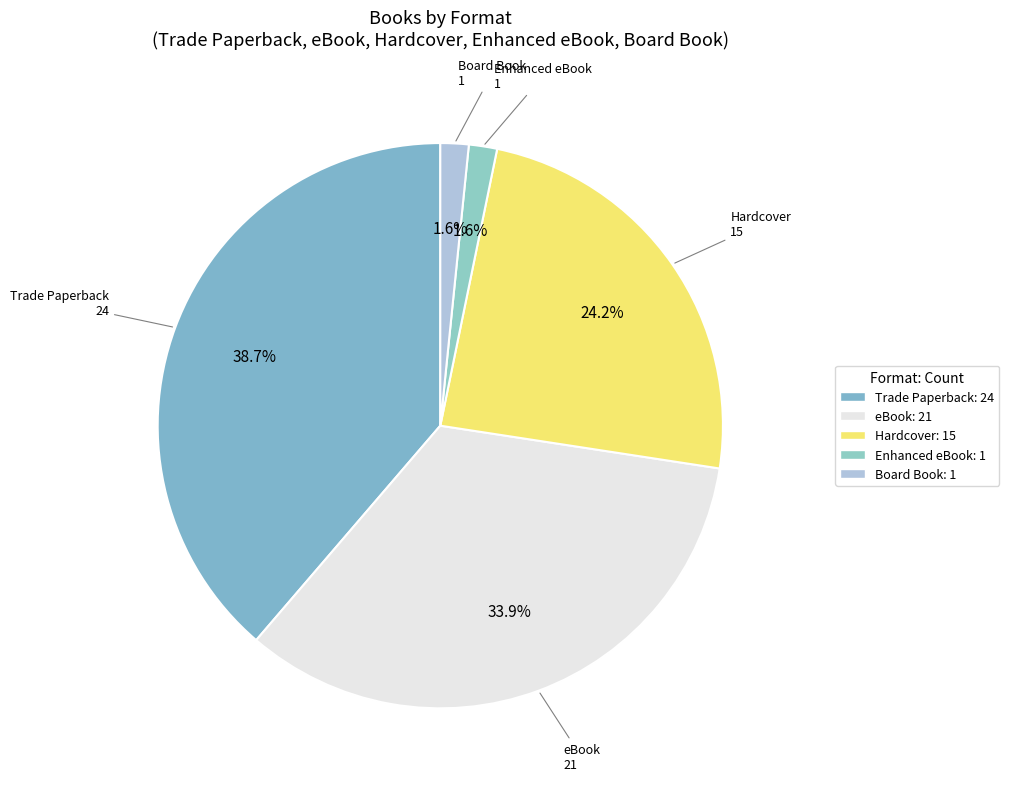

What is the change in value from Trade Paperback to Hardcover?

-9